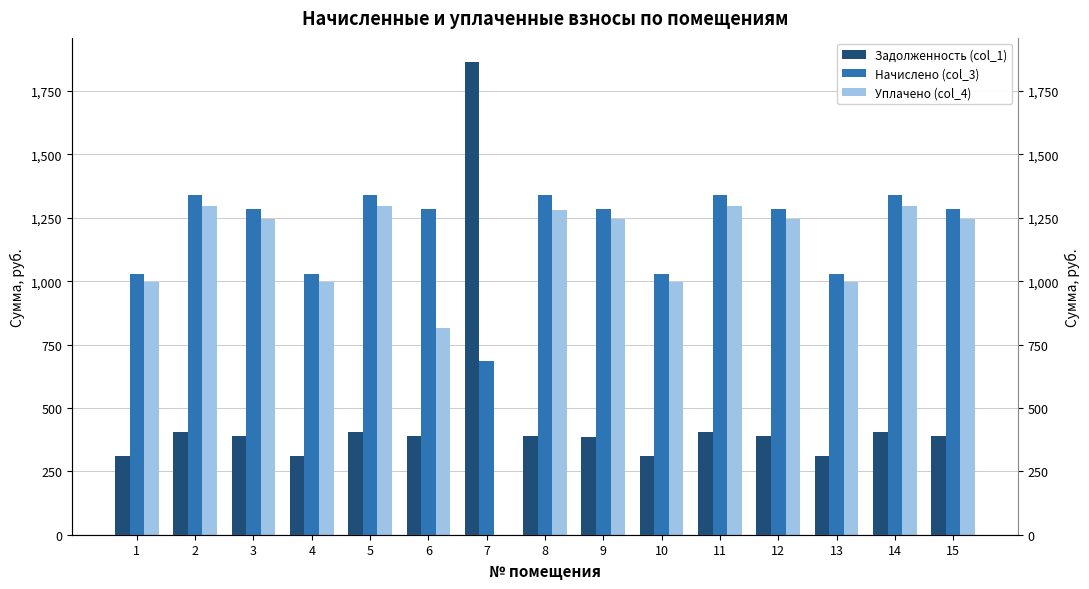

What are all the series names shown in the legend?

Задолженность (col_1), Начислено (col_3), Уплачено (col_4)